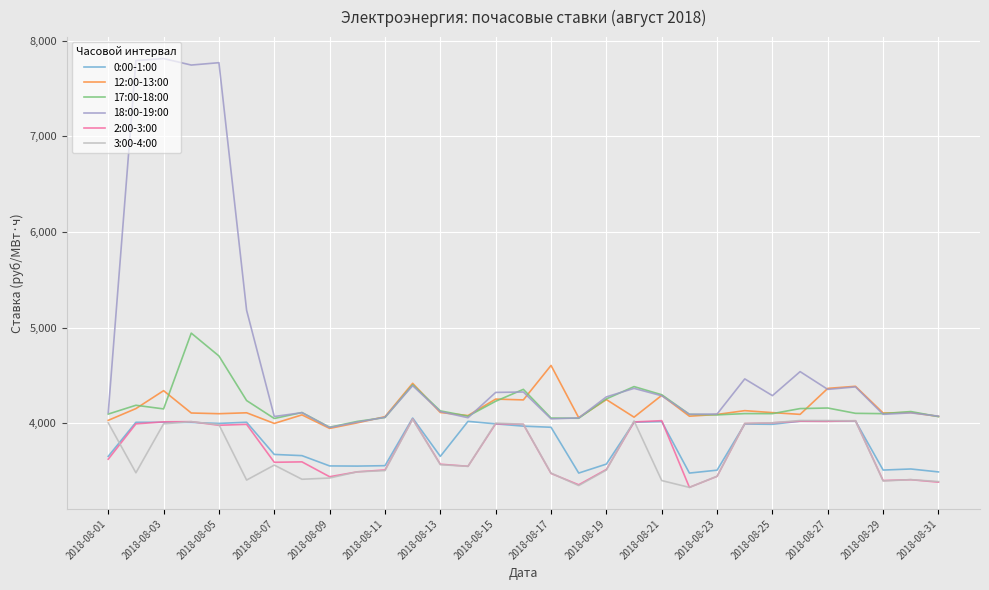

Which series has the widest spread of values?

18:00-19:00